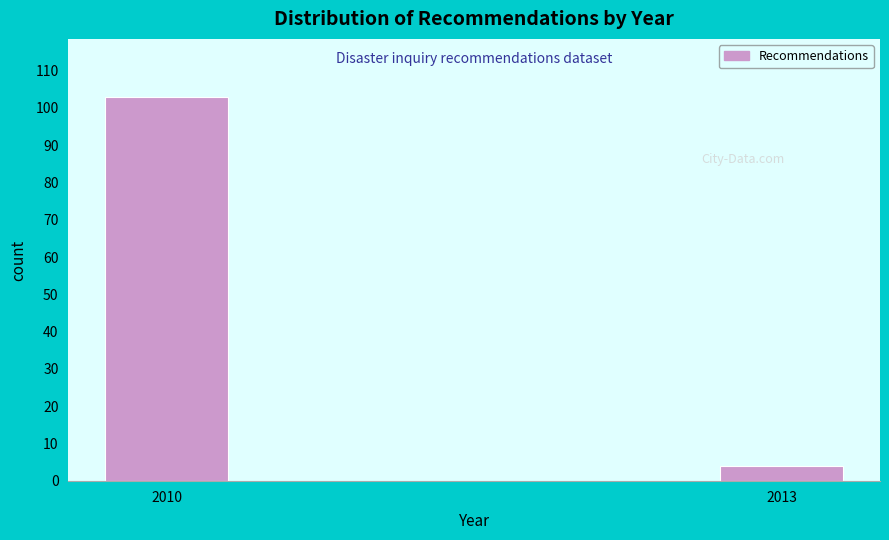

Reading left to right, transcribe all the data shown in this chart.

2010=103	2013=4